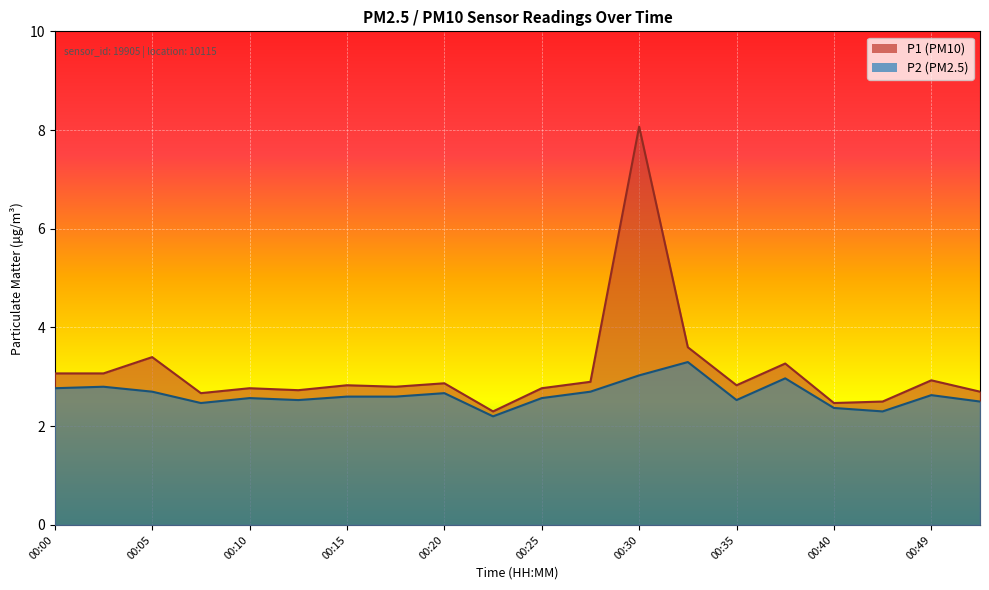

How many data points does each series have?

20